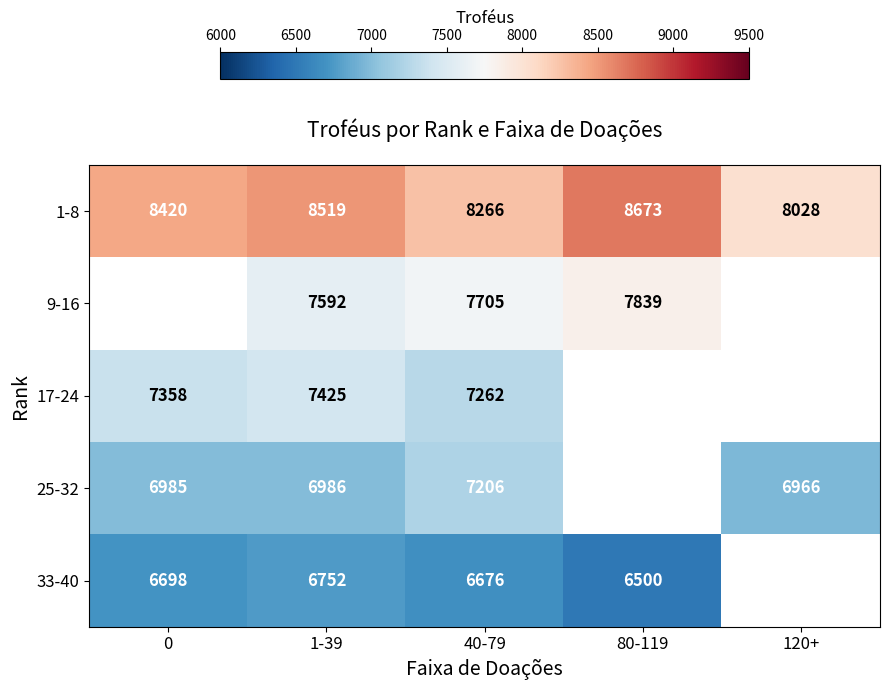

Is the value of 9-16 at 1-39 greater than the value of 1-8 at 0?

No